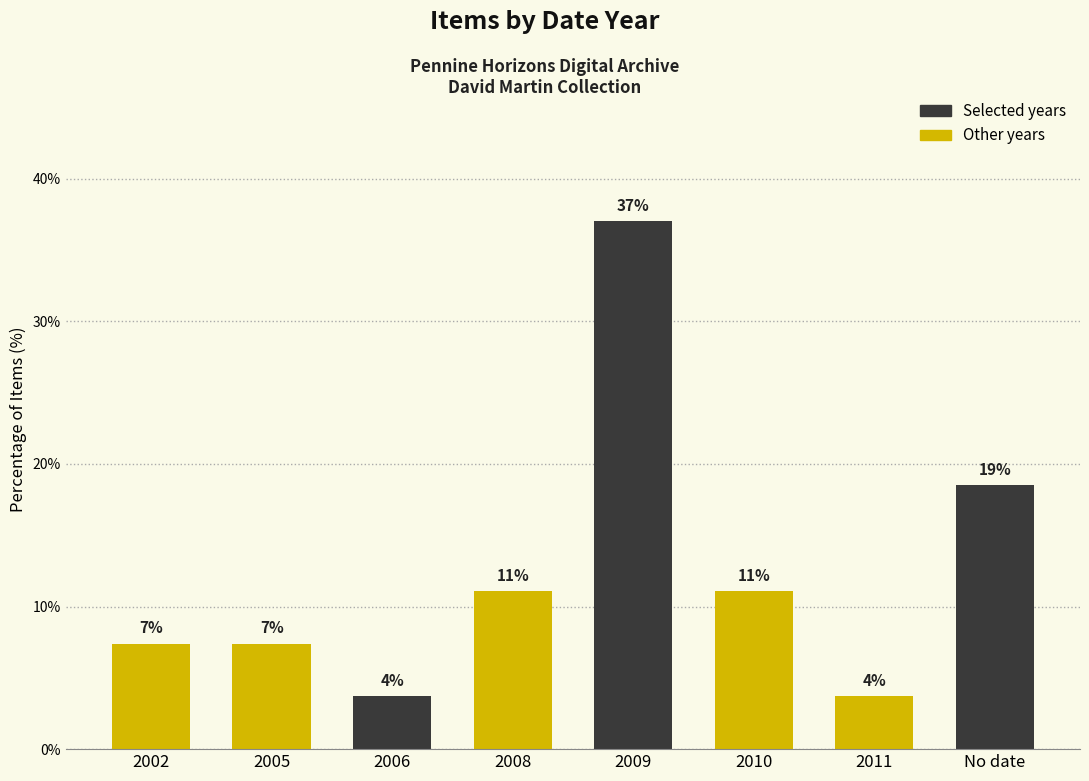

Are the bars horizontal?

No